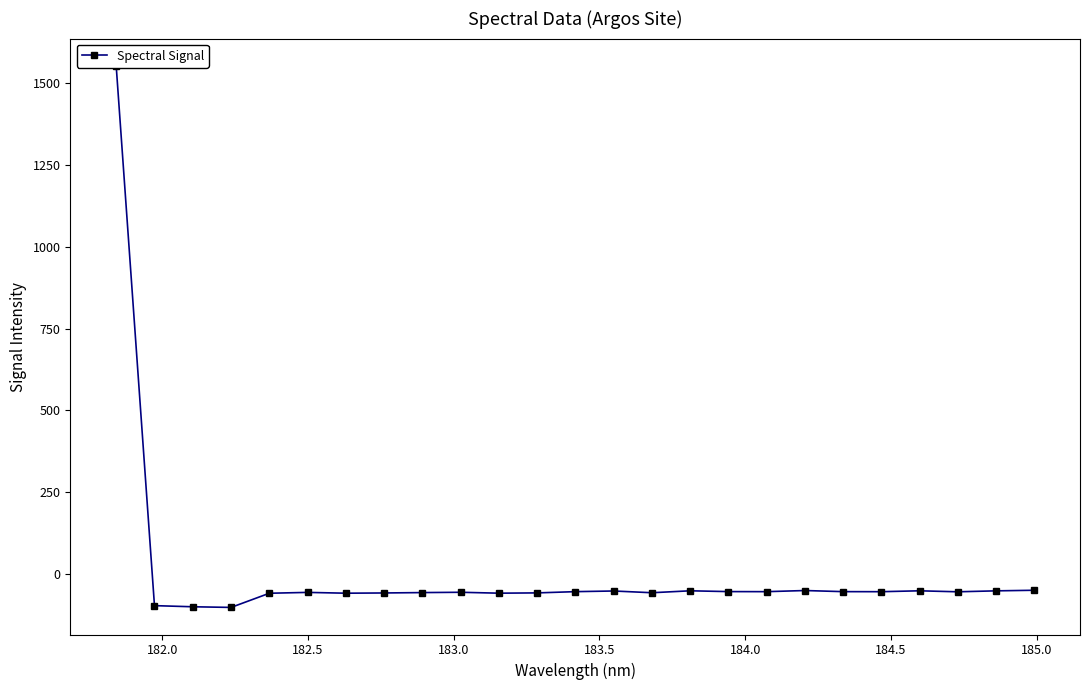

What is the average value?

4.0